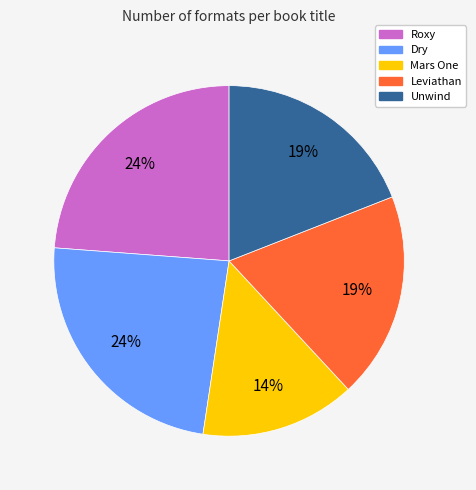

Is Mars One the majority of the pie?

No